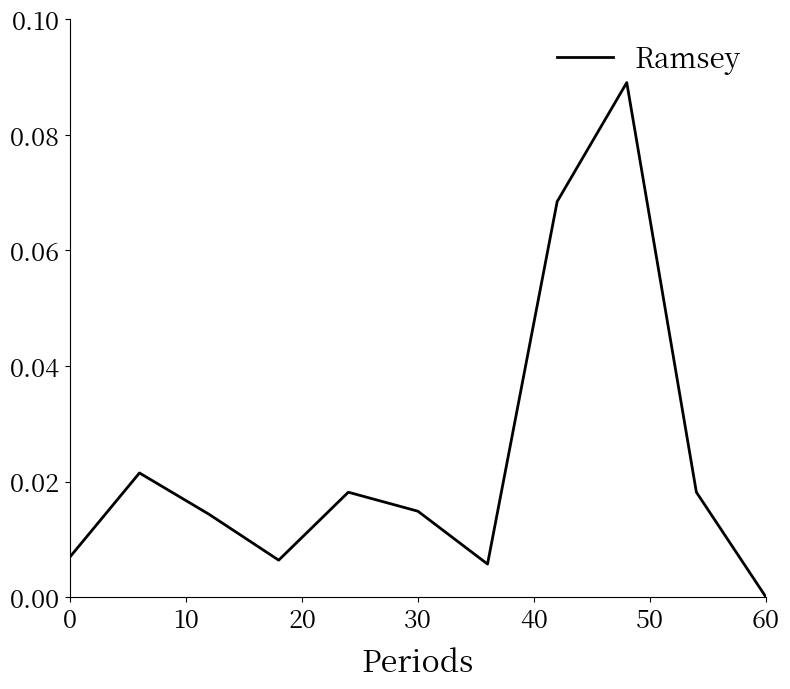

The value at 60 is 0.0. True or false?

True